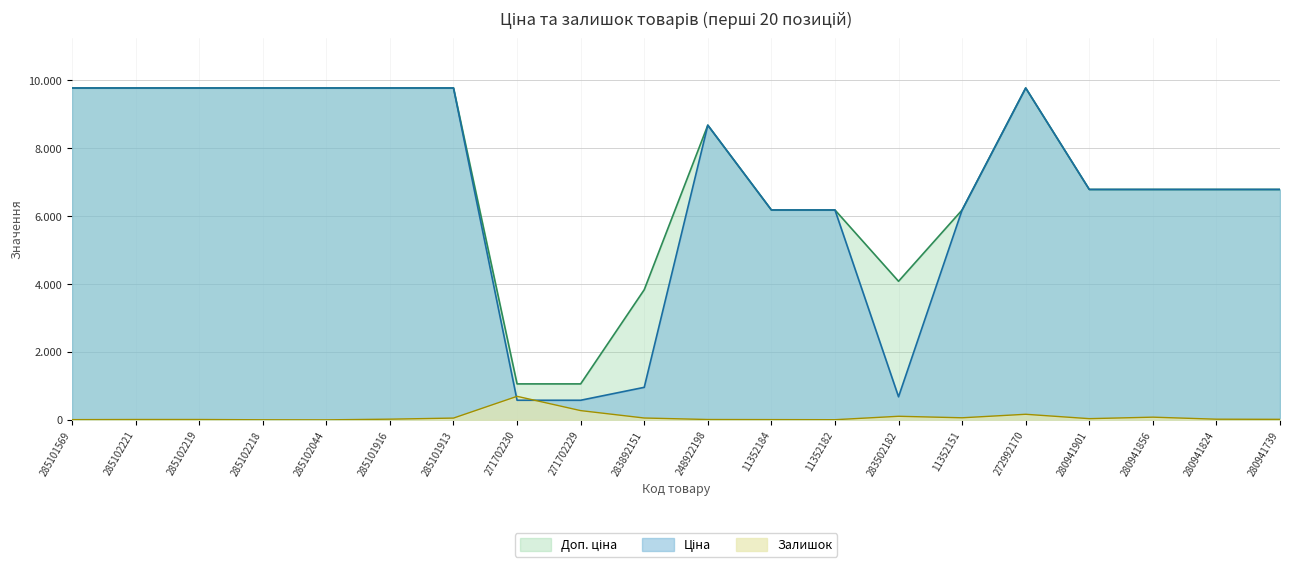

How many data points in Доп. ціна are above 6787?

13